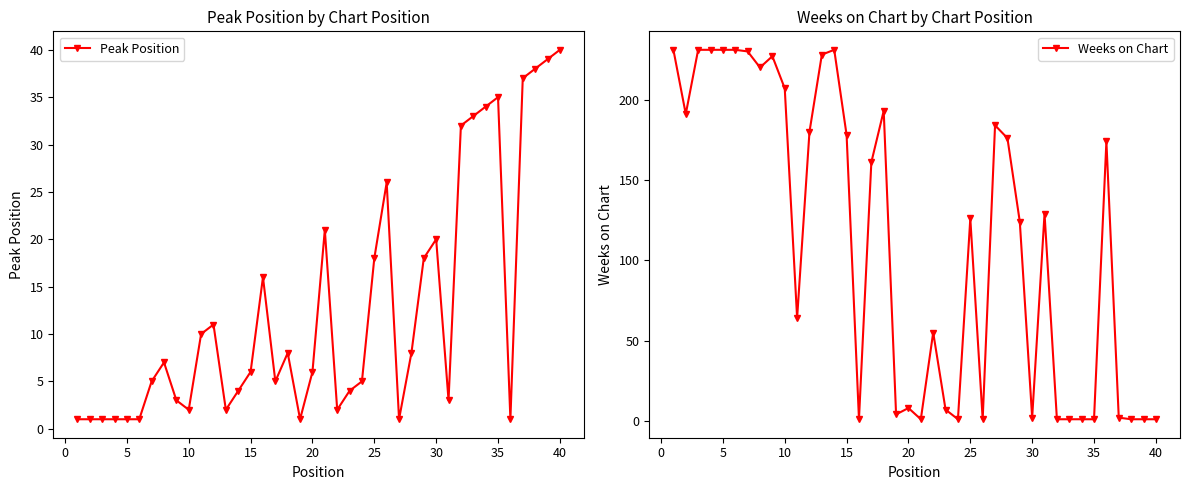

How many intersections are there between Peak Position and Weeks on Chart?

13